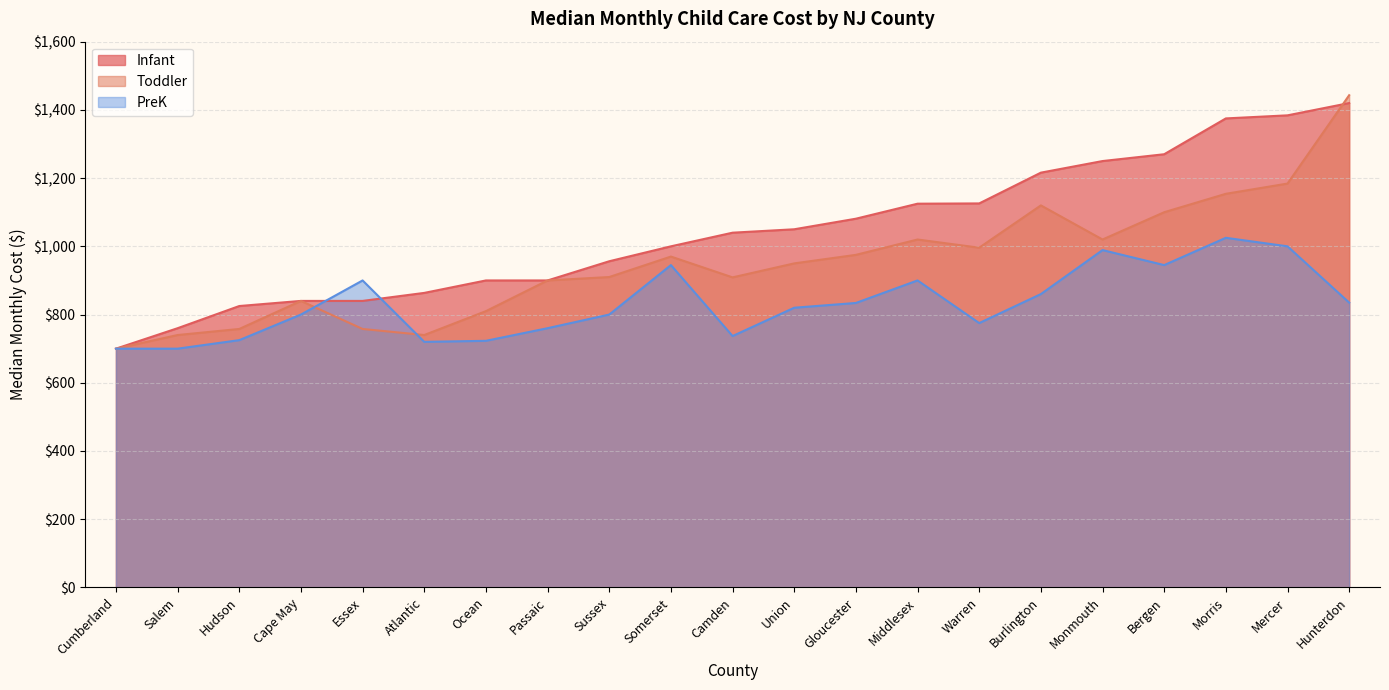

What is the label of the 20th point from the left?

Mercer